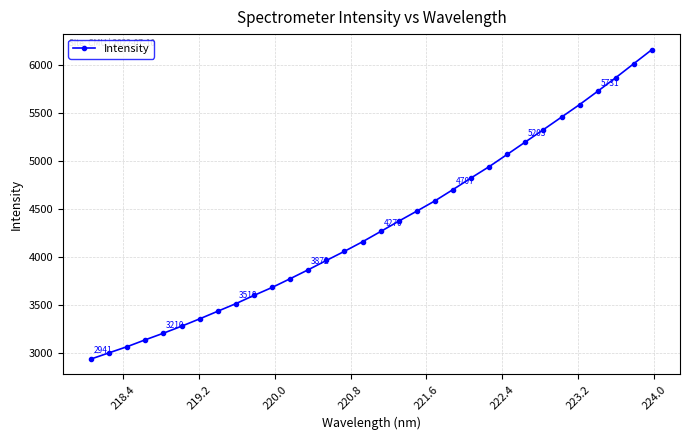

What is the value of the 25th point from the left?

5203.1